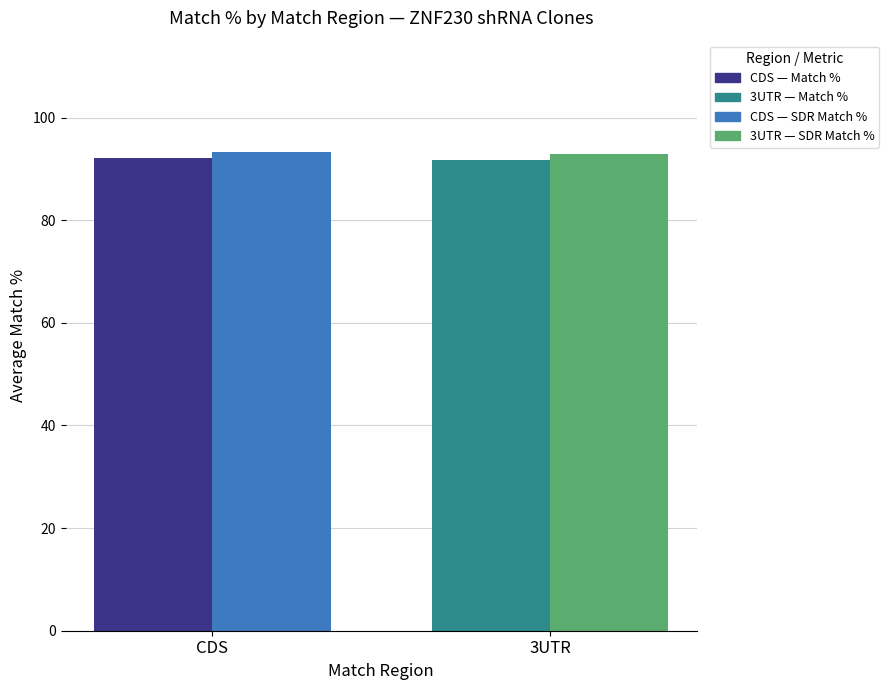

How many categories are shown in the chart?

2